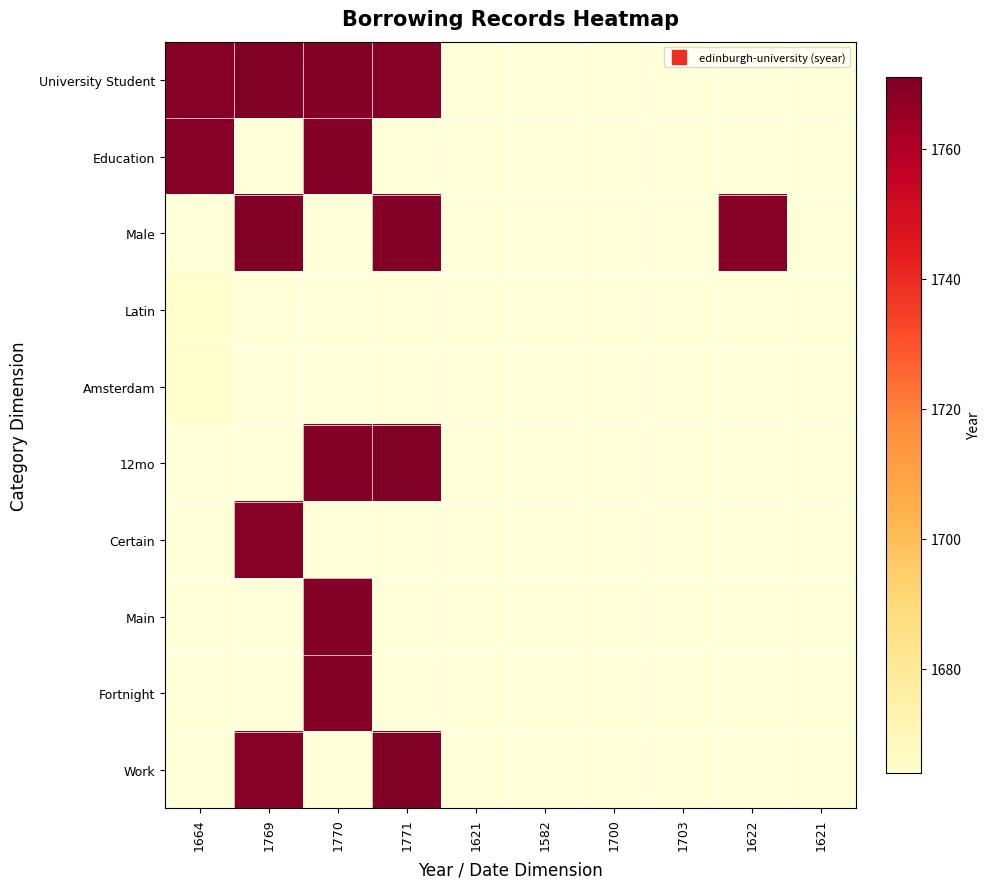

At how many categories does at least one series exceed 1764?

5